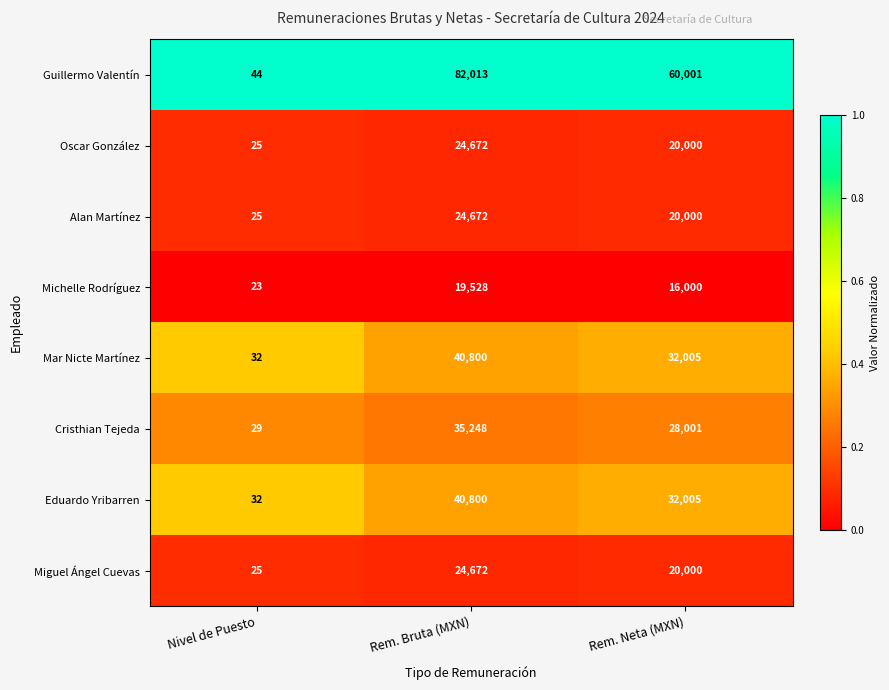

What is the average value of the Eduardo Yribarren series?

24279